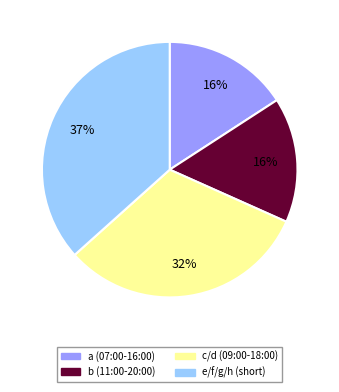

Is there a majority slice in this chart?

No